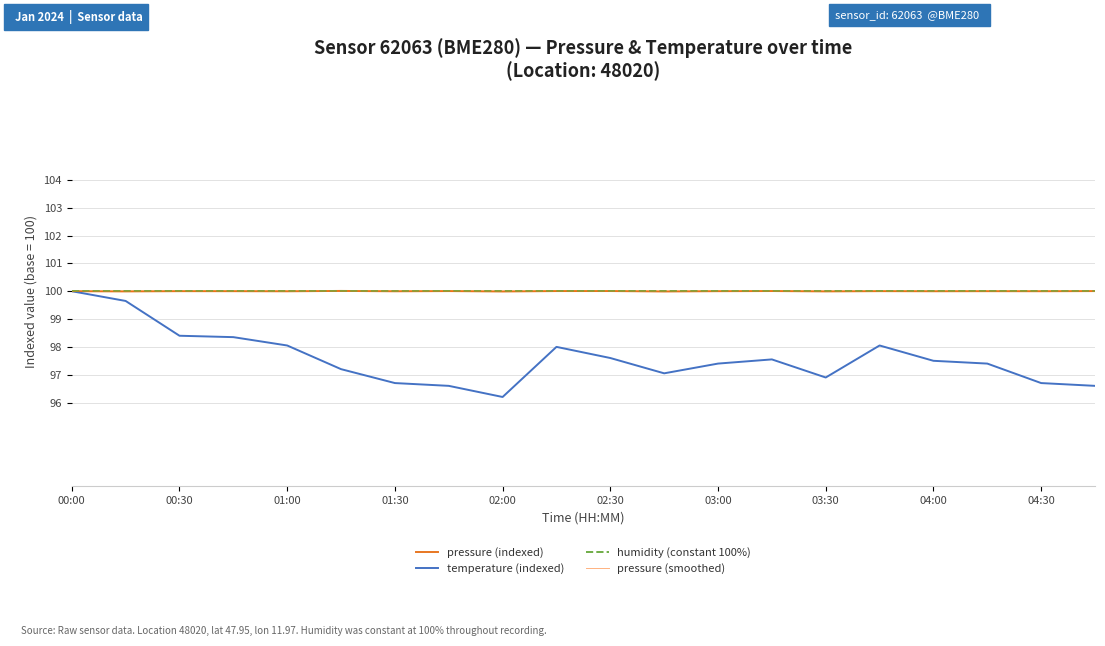

What is the smallest value displayed?

96.2